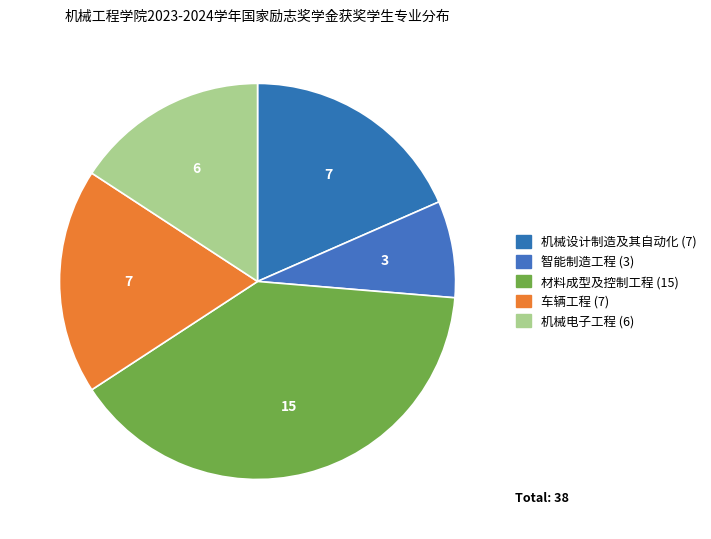

To the nearest percent, what portion does 机械设计制造及其自动化 represent?

18%